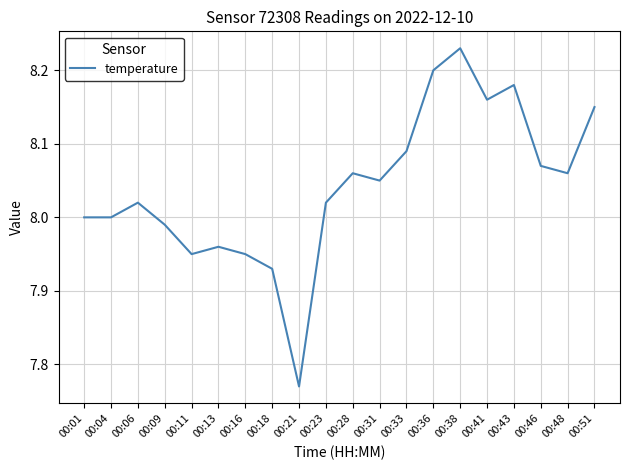

At which category does the chart reach its minimum across all series?

00:21